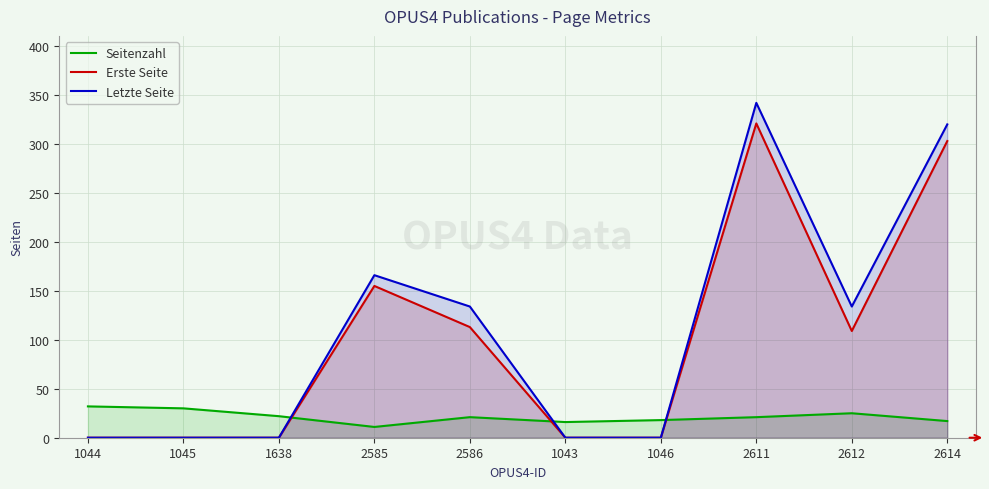

True or false: Letzte Seite and Erste Seite cross at least once.

False